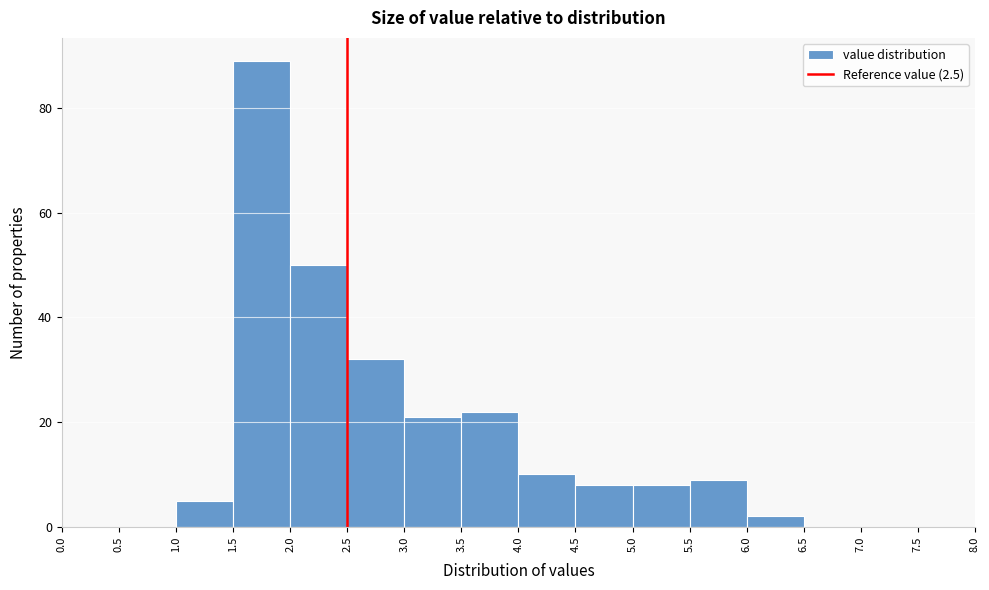

Reading left to right, transcribe this chart: for each bar, give the range it covers on the x-axis and its height. The values are not printed on the chart, so give them approximately, as read against the axis.

0.0 to 0.5: 0
0.5 to 1.0: 0
1.0 to 1.5: 6
1.5 to 2.0: 90
2.0 to 2.5: 50
2.5 to 3.0: 32
3.0 to 3.5: 22
3.5 to 4.0: 22
4.0 to 4.5: 10
4.5 to 5.0: 8
5.0 to 5.5: 8
5.5 to 6.0: 10
6.0 to 6.5: 2
6.5 to 7.0: 0
7.0 to 7.5: 0
7.5 to 8.0: 0